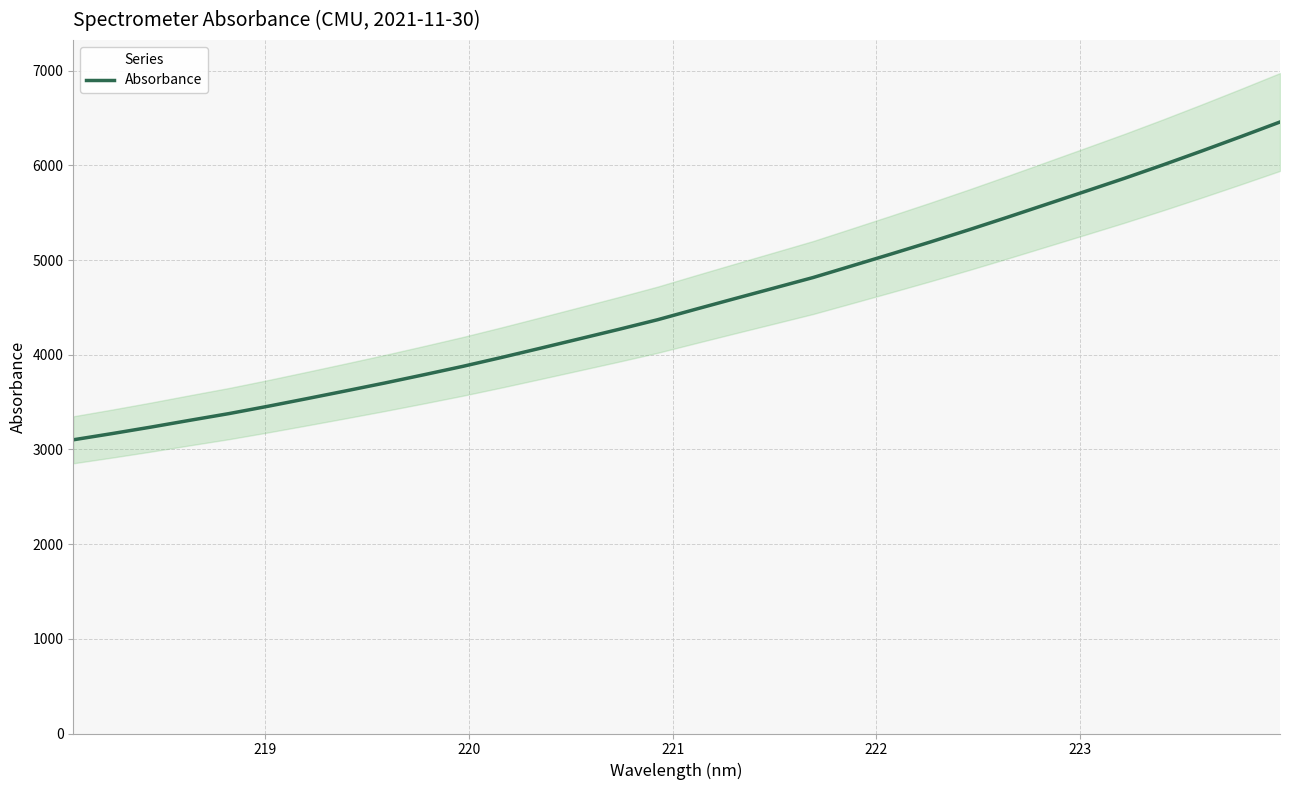

What is the minimum value for Absorbance?

3101.7